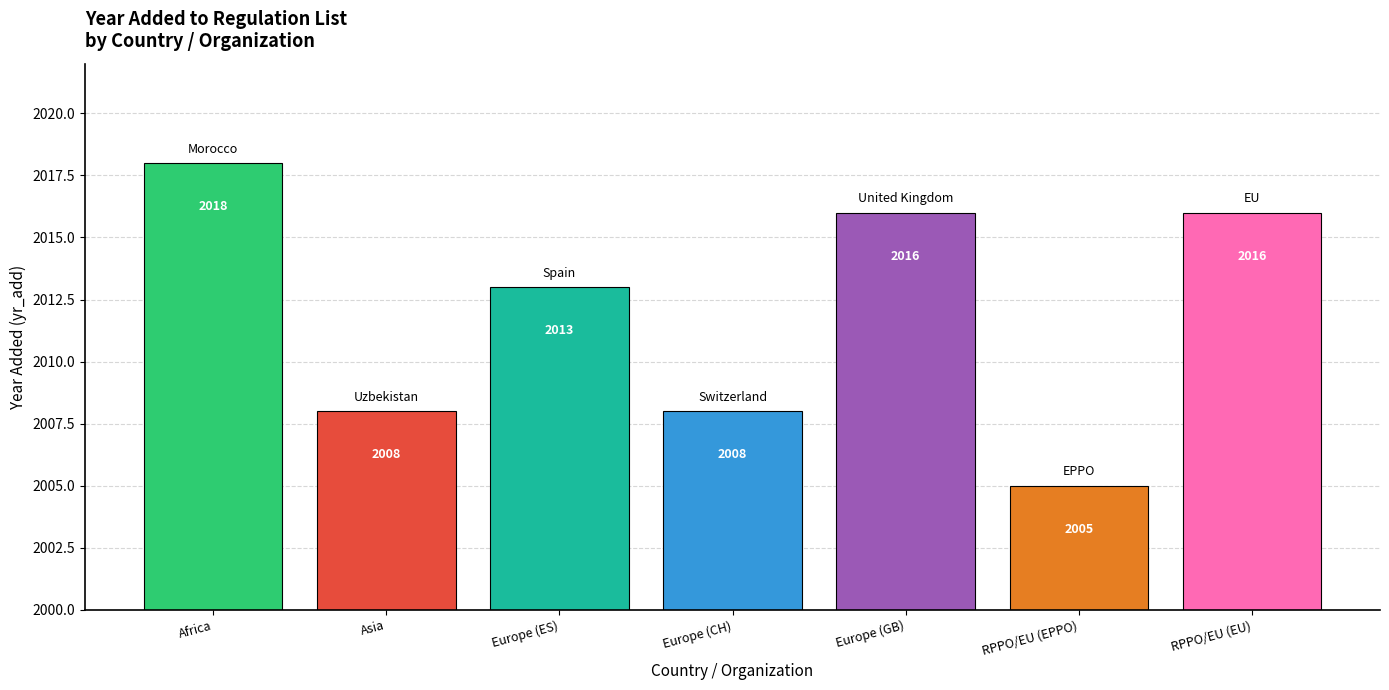

What is the maximum value shown in the chart?

2018